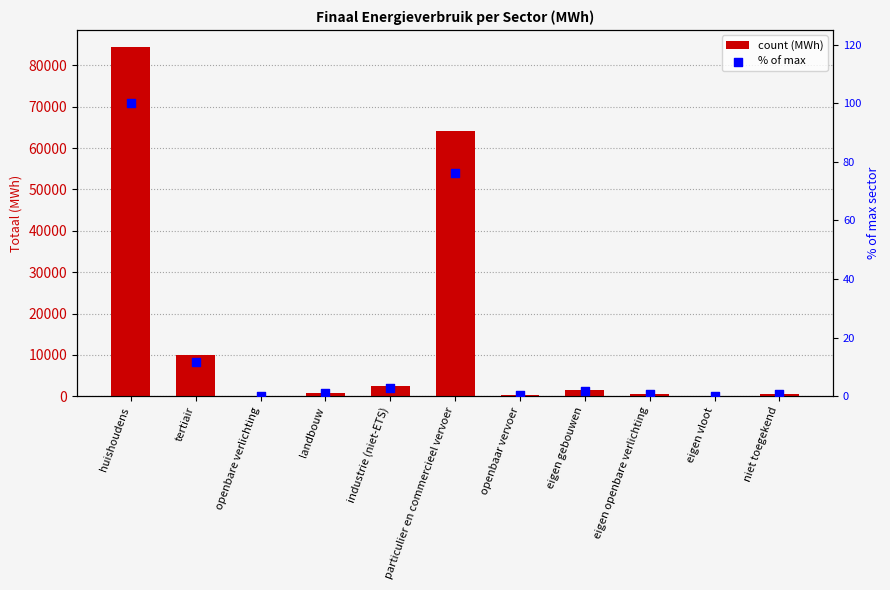

Which series has the largest Y range (max minus min)?

Totaal (MWh)